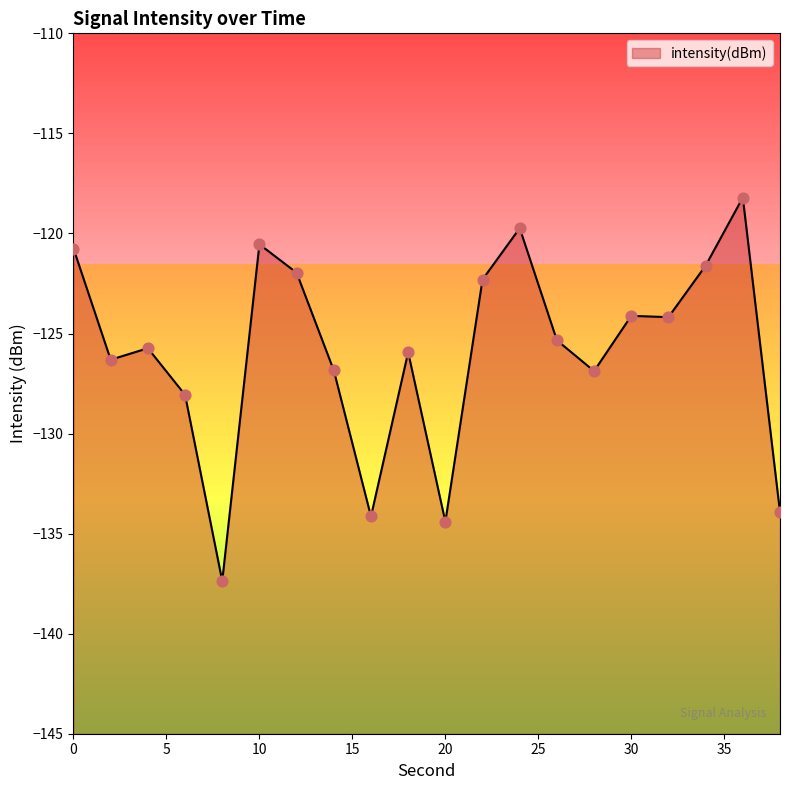

Which has a higher value, 22 or 12?

12